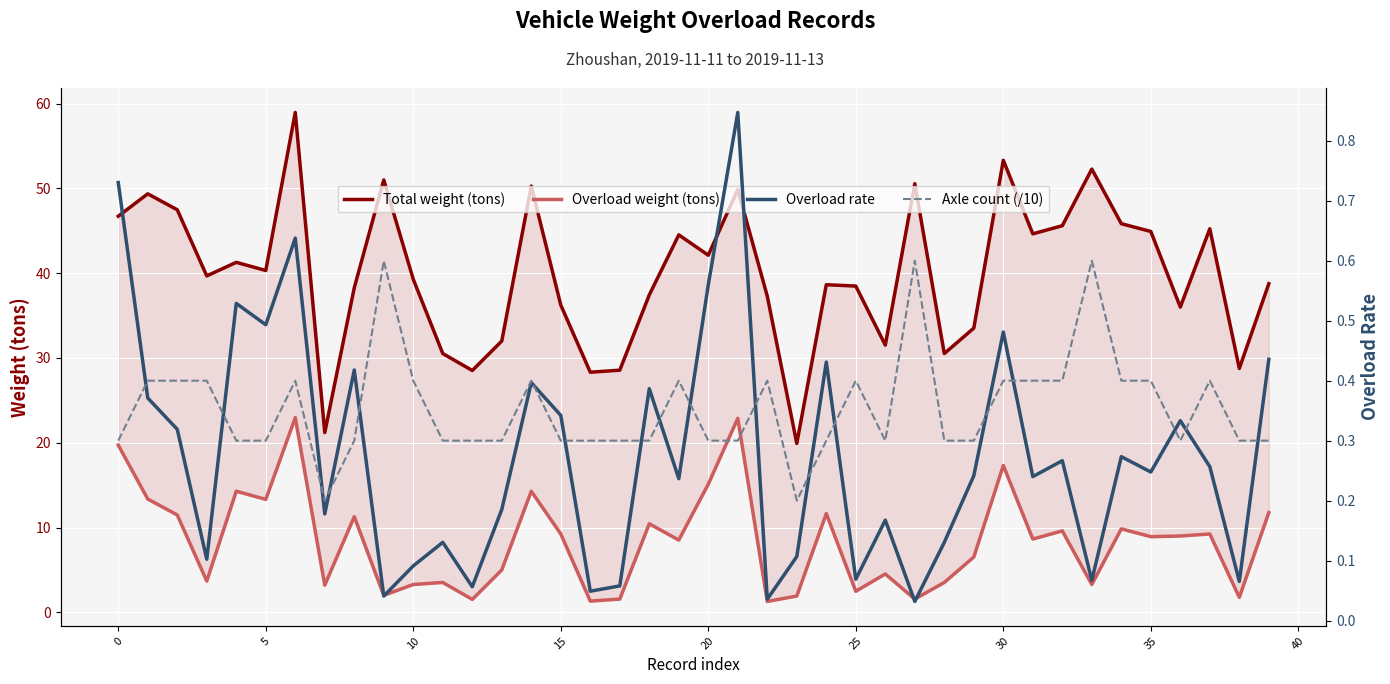

What is the sum of all Total weight (tons) values?

1597.8